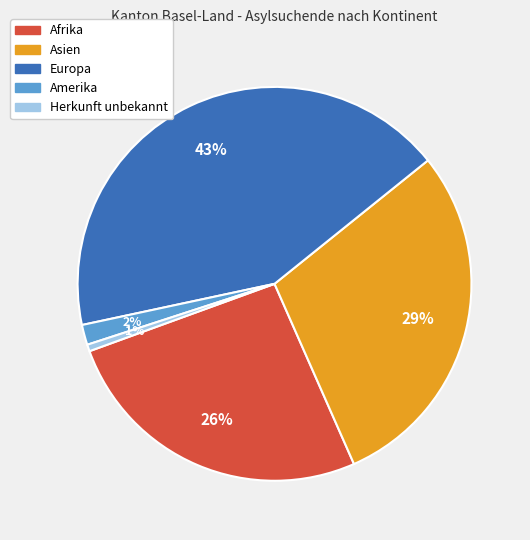

True or false: Asien accounts for 29% of the total.

True